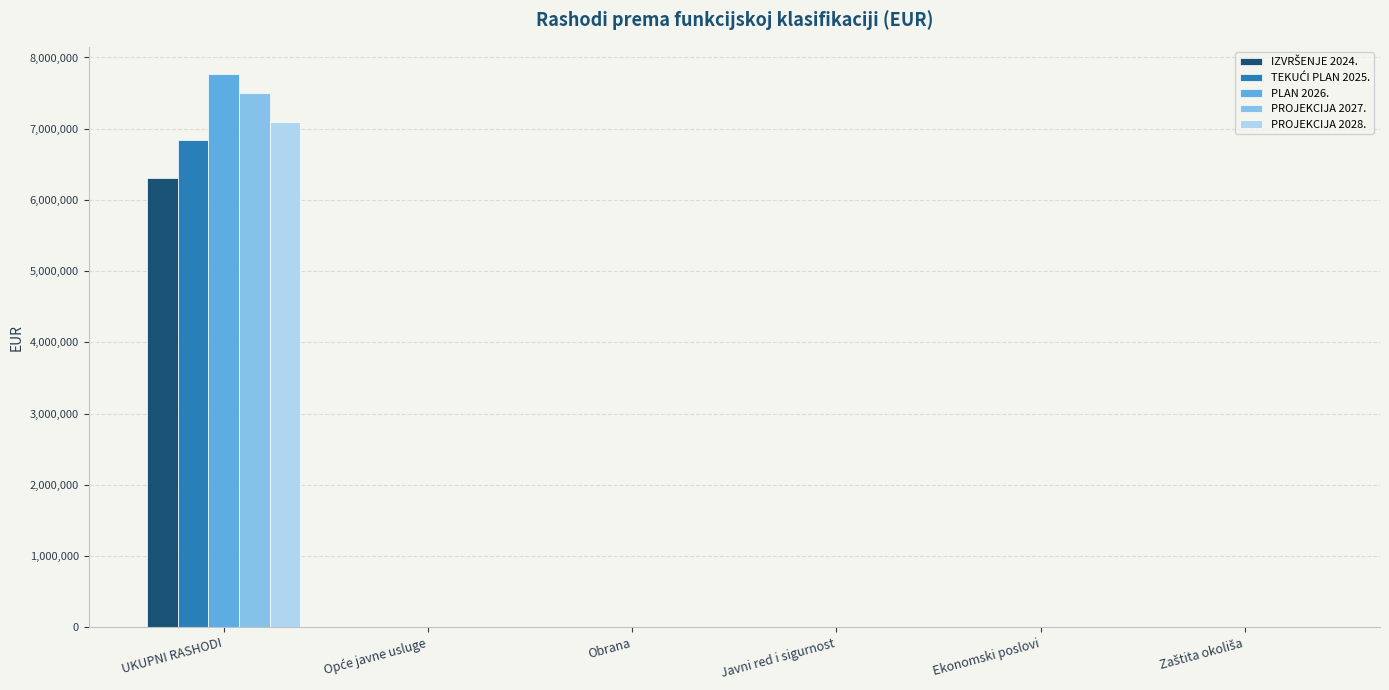

Which label corresponds to the largest value in the chart?

UKUPNI RASHODI